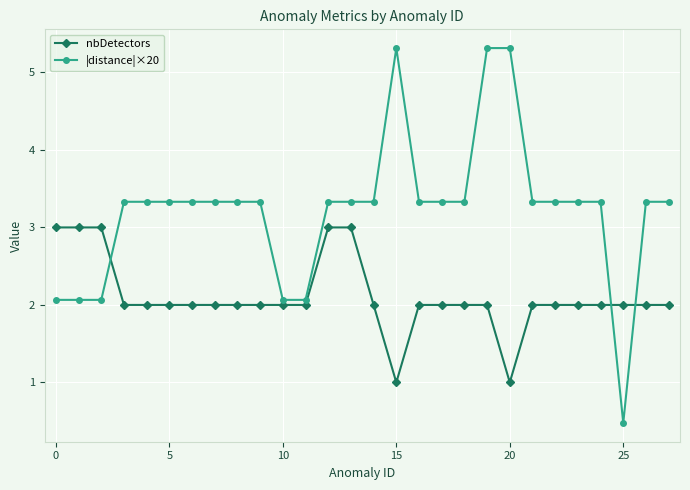

Reading left to right, list all the values displayed in this chart.

nbDetectors: 3.0	3.0	3.0	2.0	2.0	2.0	2.0	2.0	2.0	2.0	2.0	2.0	3.0	3.0	2.0	1.0	2.0	2.0	2.0	2.0	1.0	2.0	2.0	2.0	2.0	2.0	2.0	2.0
|distance|×20: 2.1	2.1	2.1	3.3	3.3	3.3	3.3	3.3	3.3	3.3	2.1	2.1	3.3	3.3	3.3	5.3	3.3	3.3	3.3	5.3	5.3	3.3	3.3	3.3	3.3	0.5	3.3	3.3